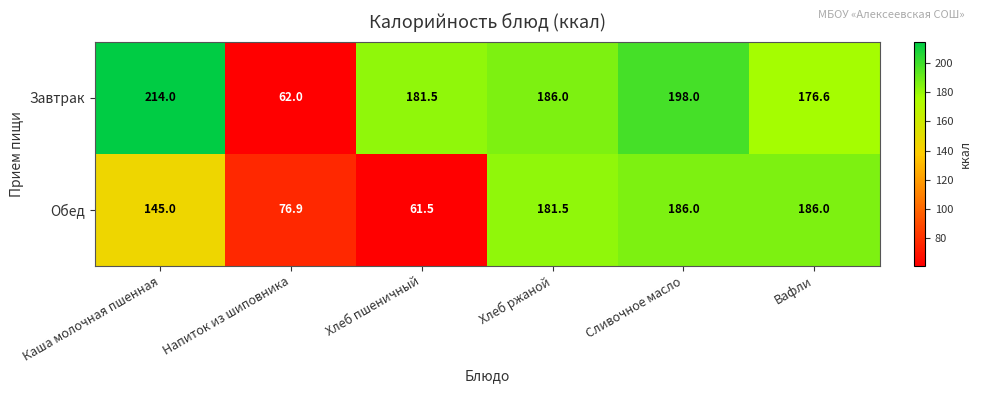

What is the spread (max minus min) of values at Напиток из шиповника?

14.9